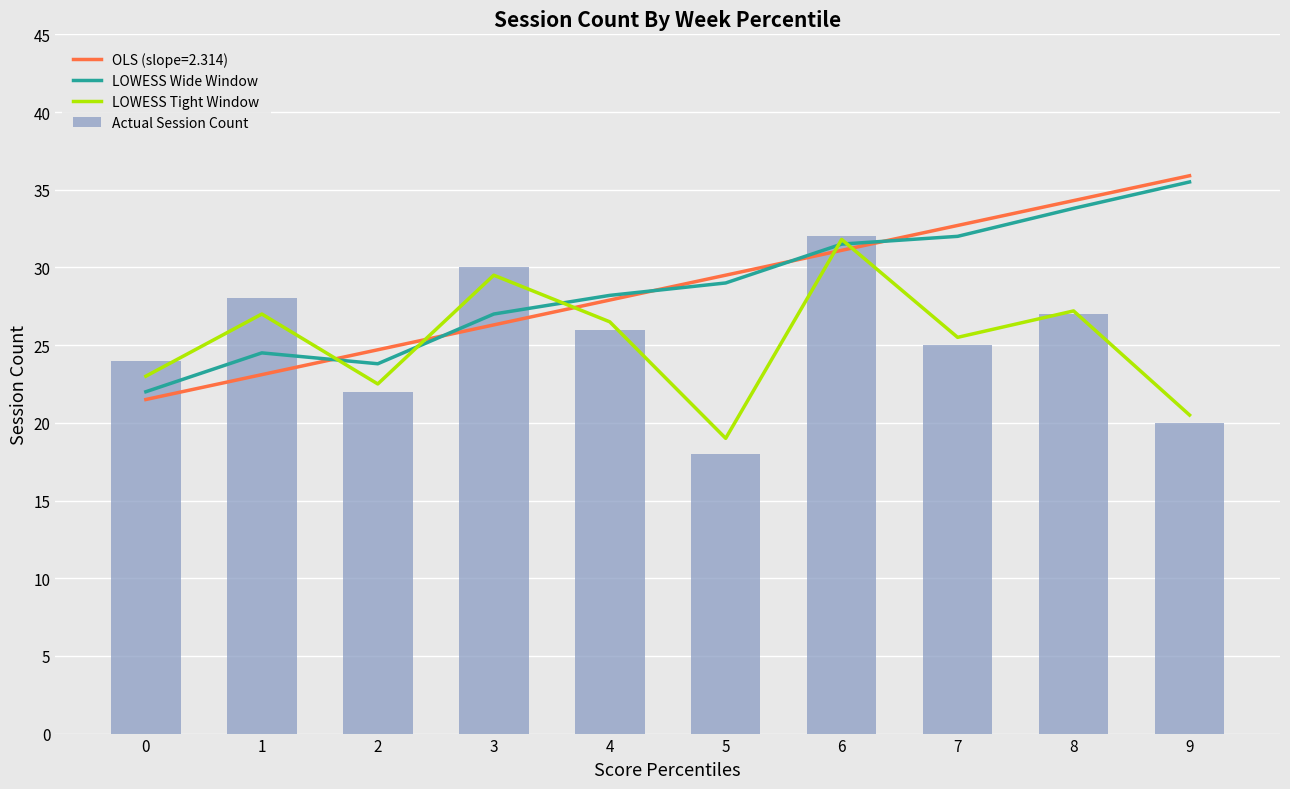

Reading right to left, list all the values displayed in this chart.

LOWESS Wide Window: 9=35.5	8=33.8	7=32.0	6=31.5	5=29.0	4=28.2	3=27.0	2=23.8	1=24.5	0=22.0
LOWESS Tight Window: 9=20.5	8=27.2	7=25.5	6=31.8	5=19.0	4=26.5	3=29.5	2=22.5	1=27.0	0=23.0
Actual Session Count: 9=20.0	8=27.0	7=25.0	6=32.0	5=18.0	4=26.0	3=30.0	2=22.0	1=28.0	0=24.0